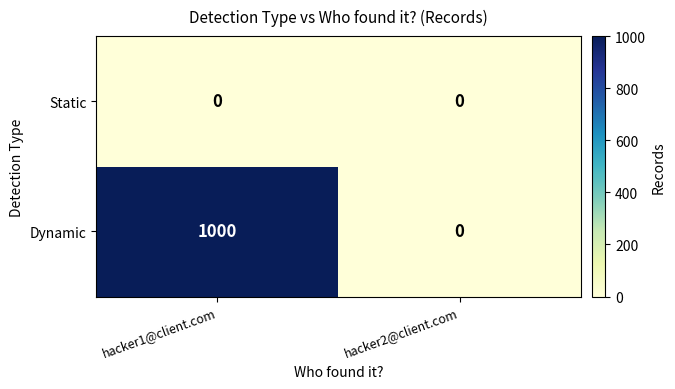

How many positive values does the Dynamic series have?

1